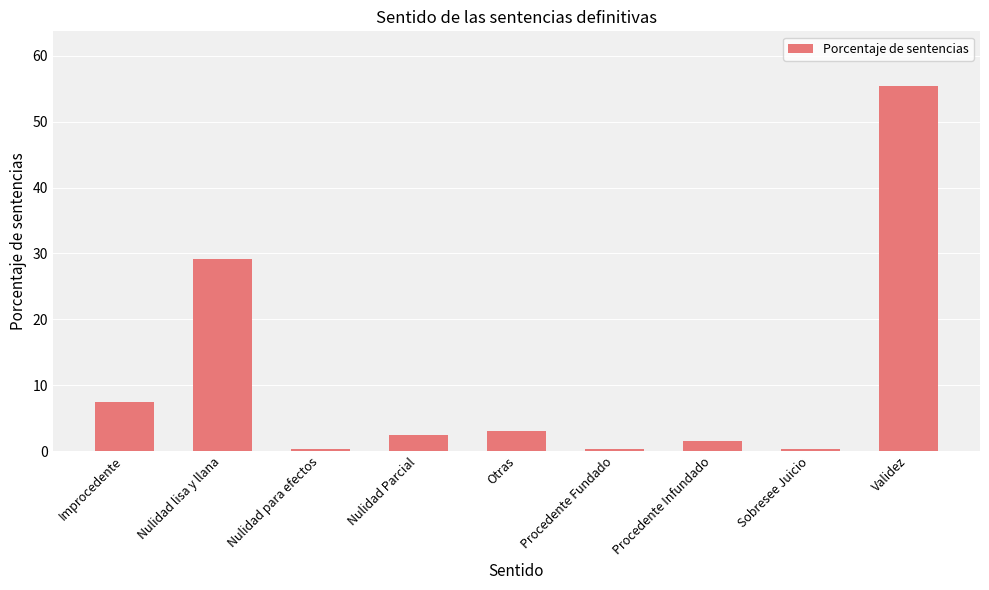

Which category has the highest value across all series?

Validez